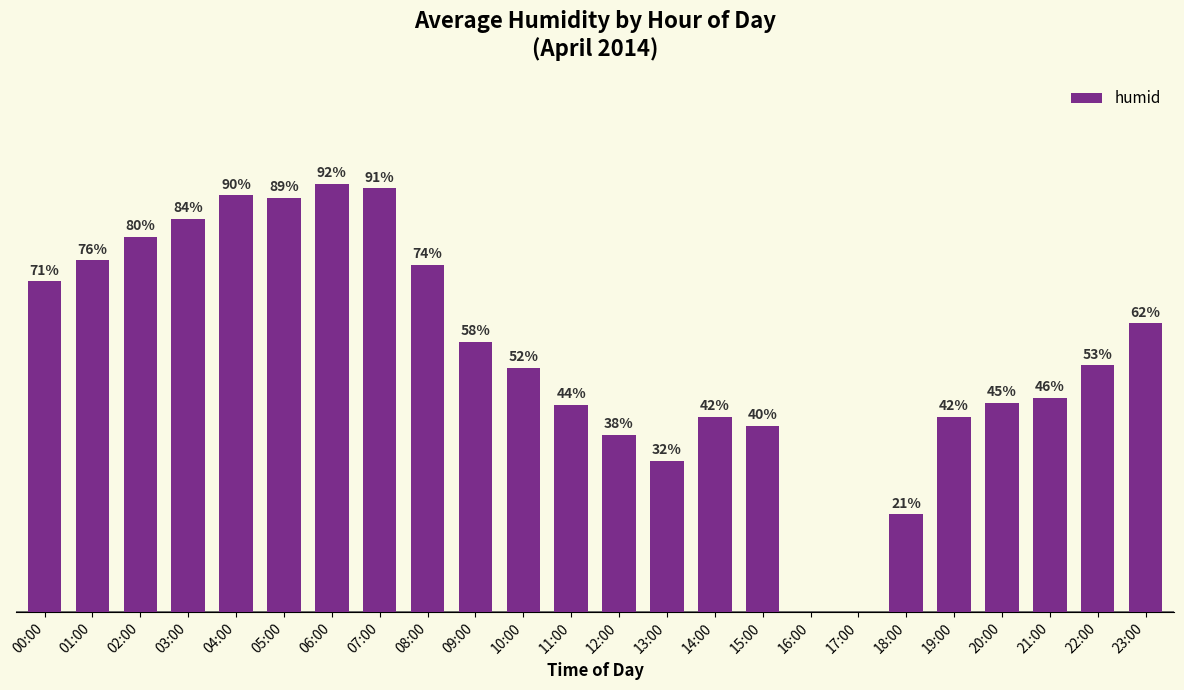

Which has a higher value, 03:00 or 10:00?

03:00